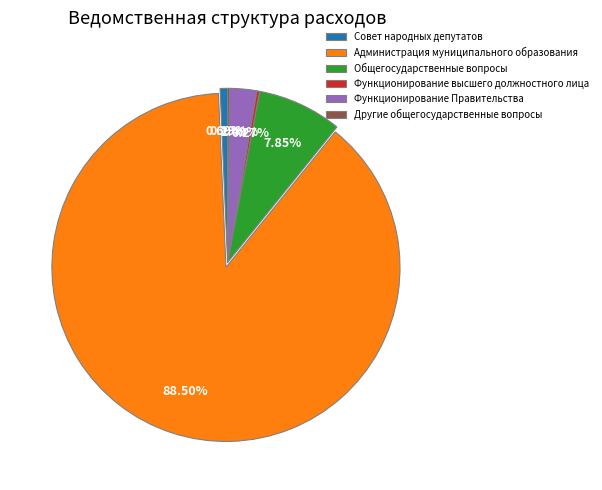

Which category accounts for the majority?

Администрация муниципального образования